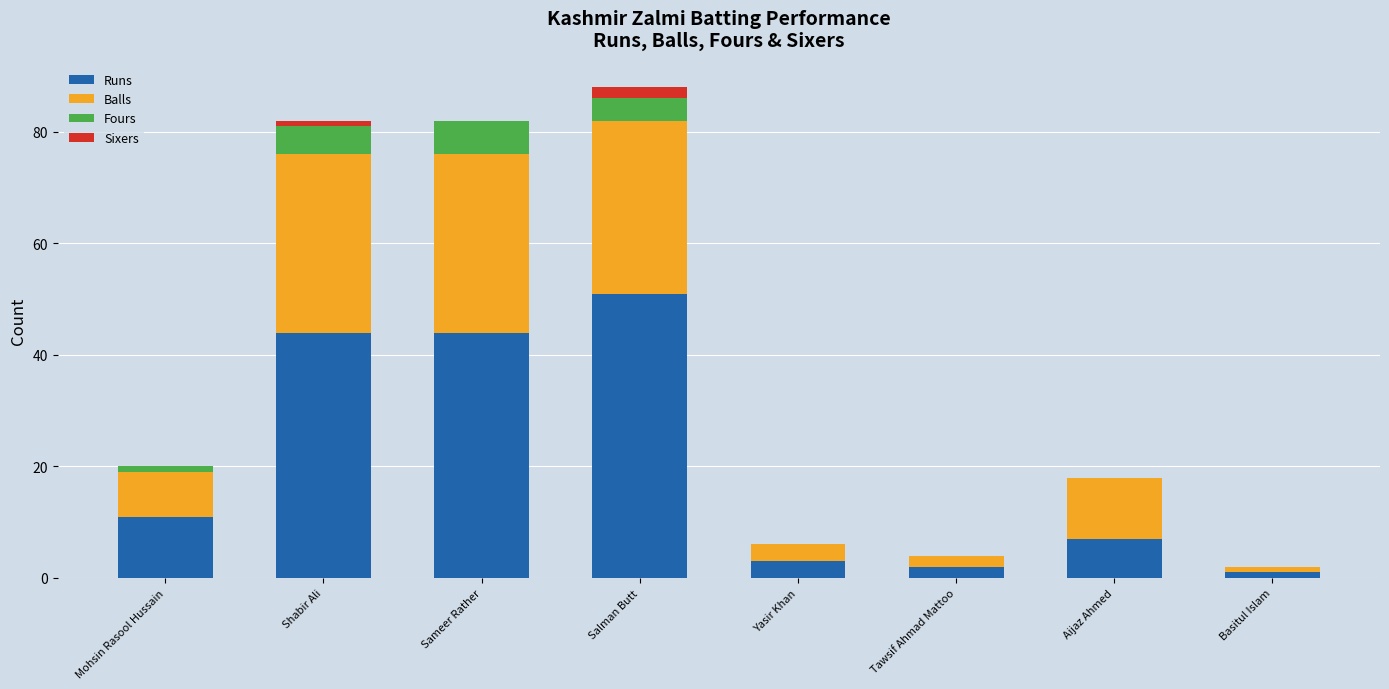

Where is Runs nearest to the value 26?

Mohsin Rasool Hussain